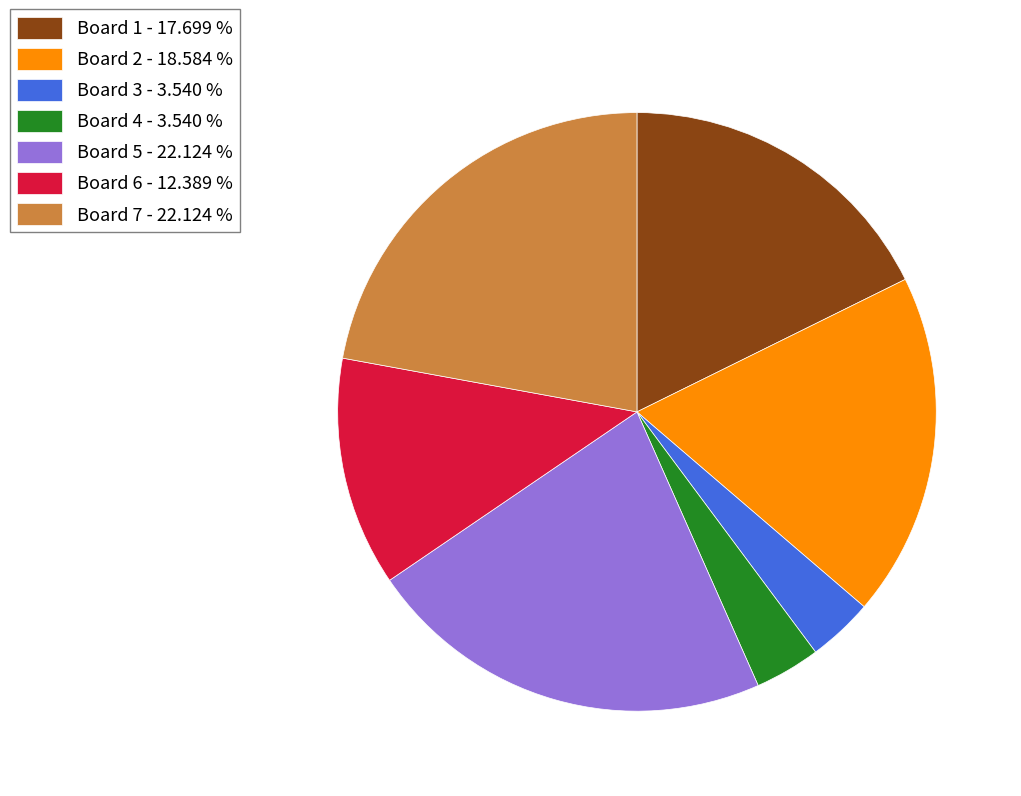

Count the number of slices in the pie.

7